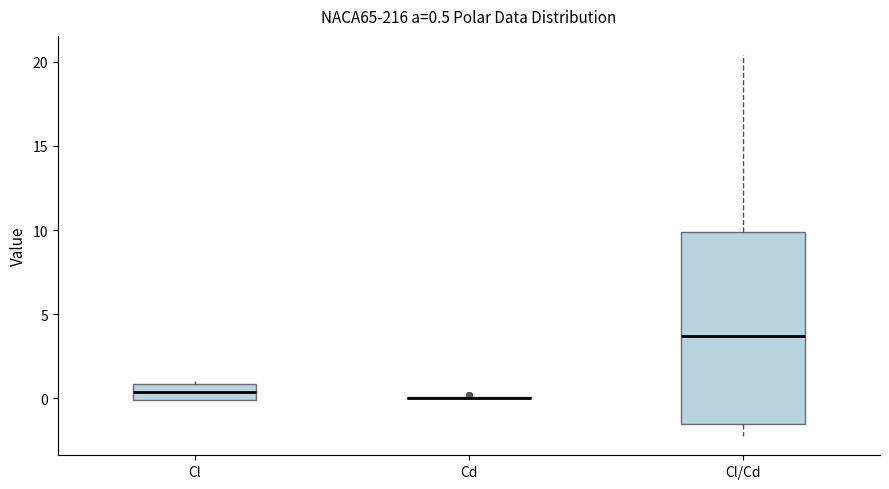

Which box is the tallest, from its lower edge to its upper edge?

Cl/Cd